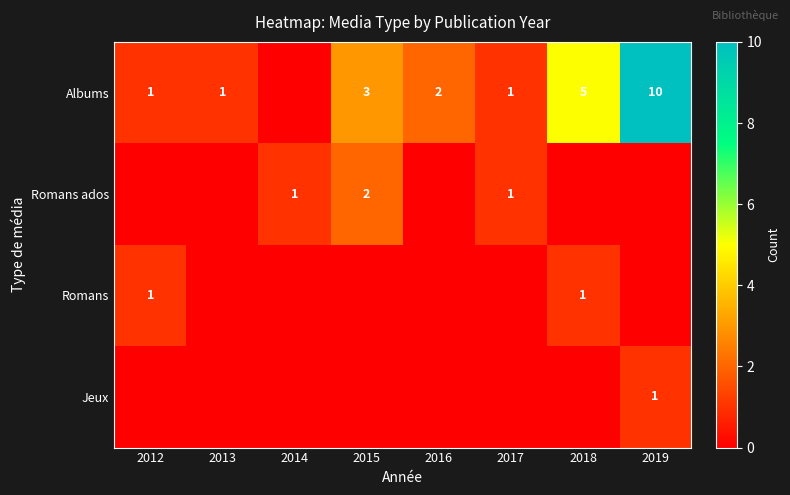

How many Romans ados values are between 0 and 1?

7